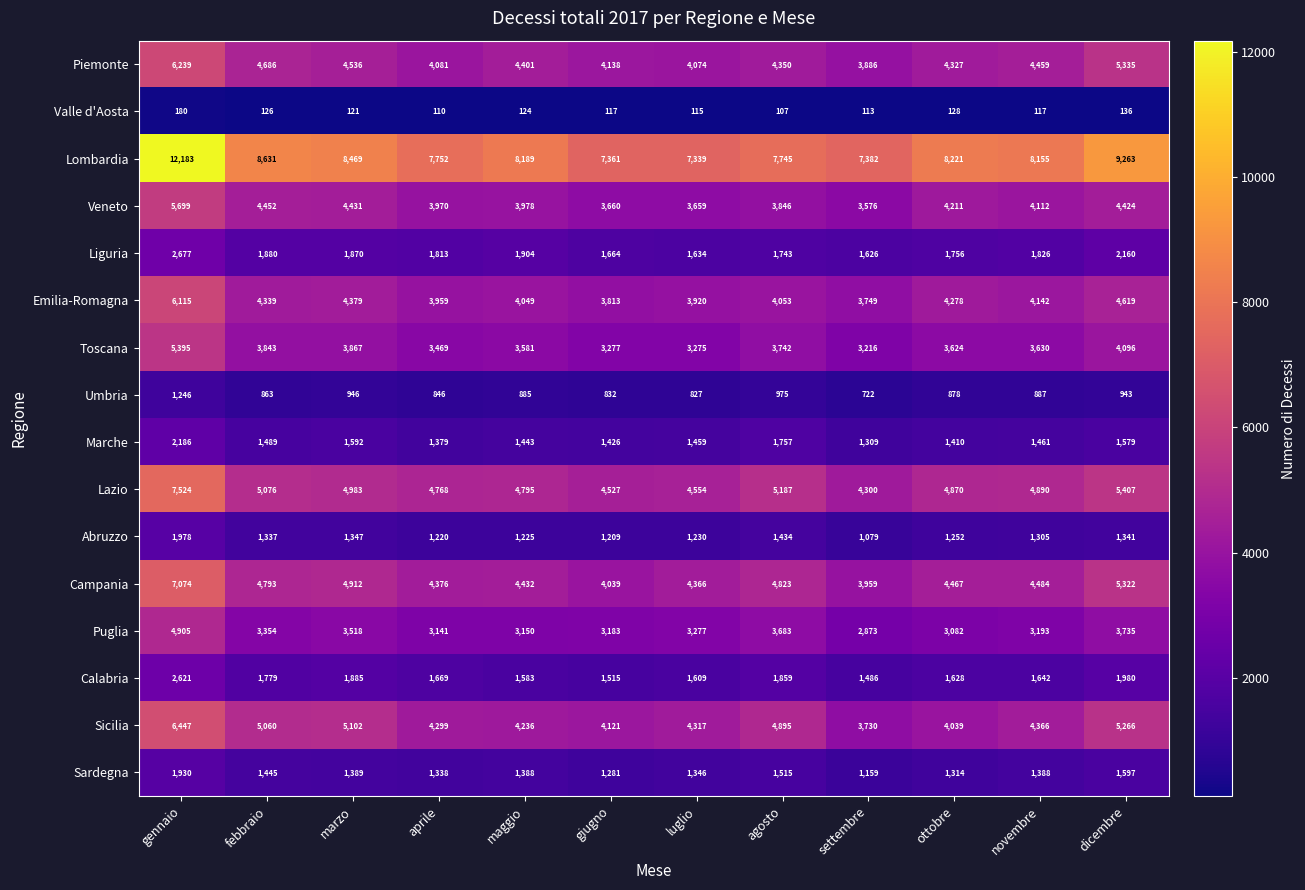

What is the sum of the Toscana values at ottobre and maggio?

7205